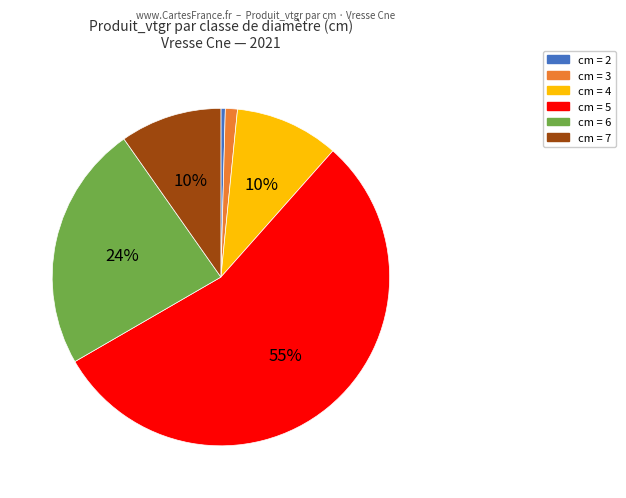

What is the smallest slice in the pie chart?

cm = 2